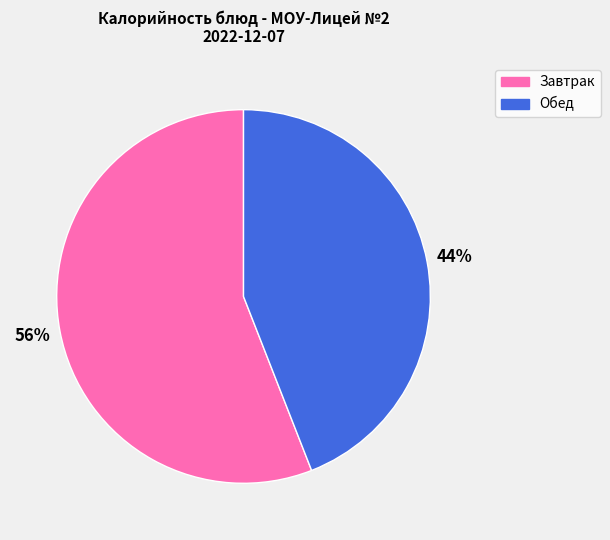

Is there a majority slice in this chart?

Yes